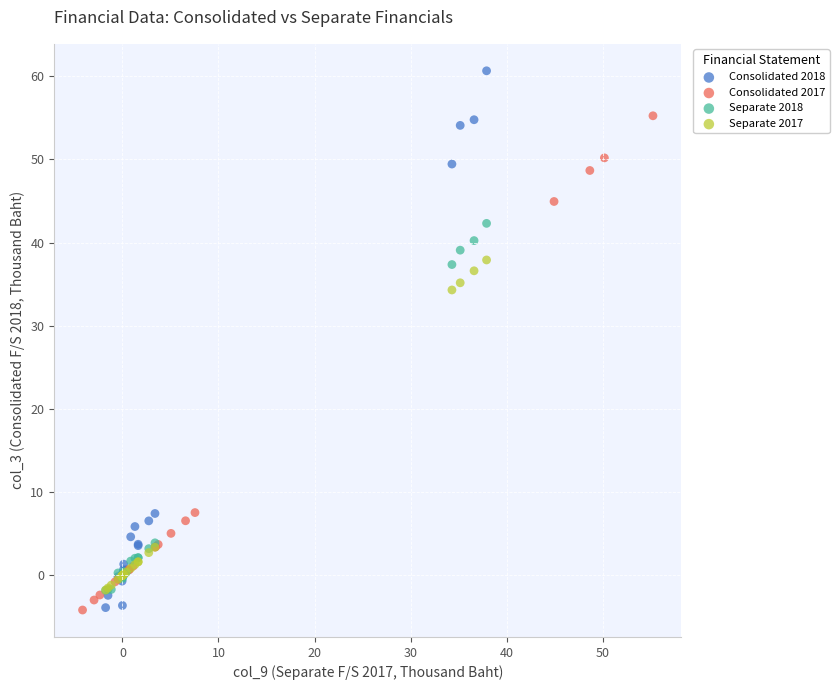

Which series reaches the maximum Y coordinate?

Consolidated 2018